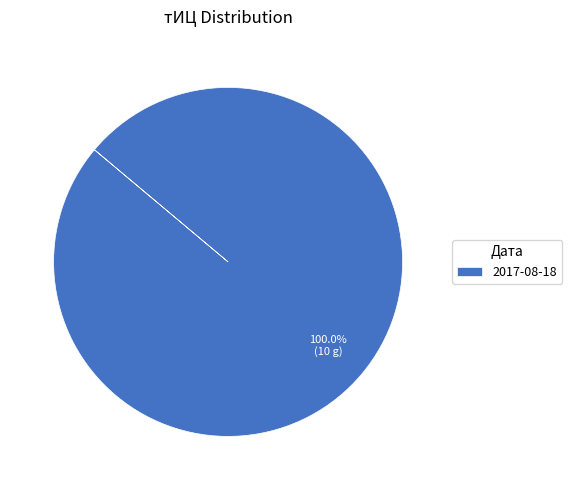

Rank the categories by value from lowest to highest.

2017-08-18